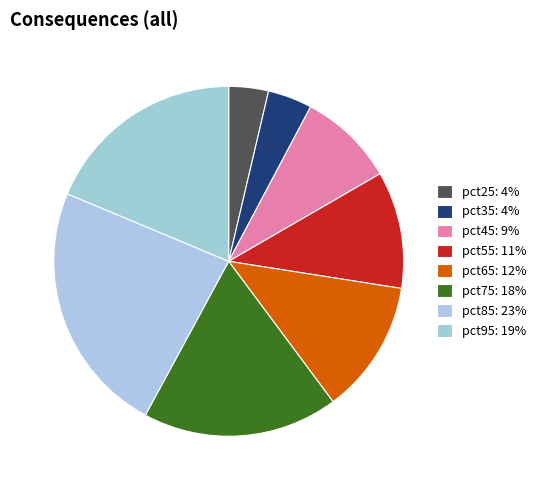

Combined, do pct25 and pct75 account for over 50%?

No